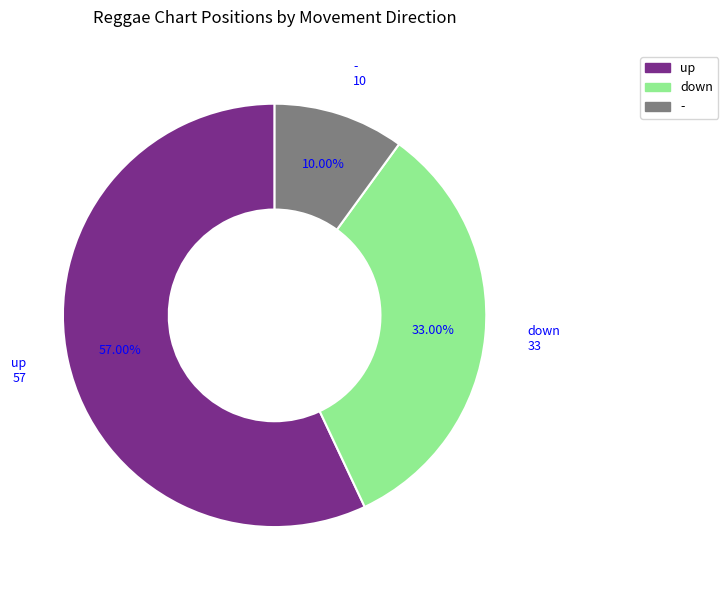

Approximately how many times larger is the value at down compared to up?

0.6